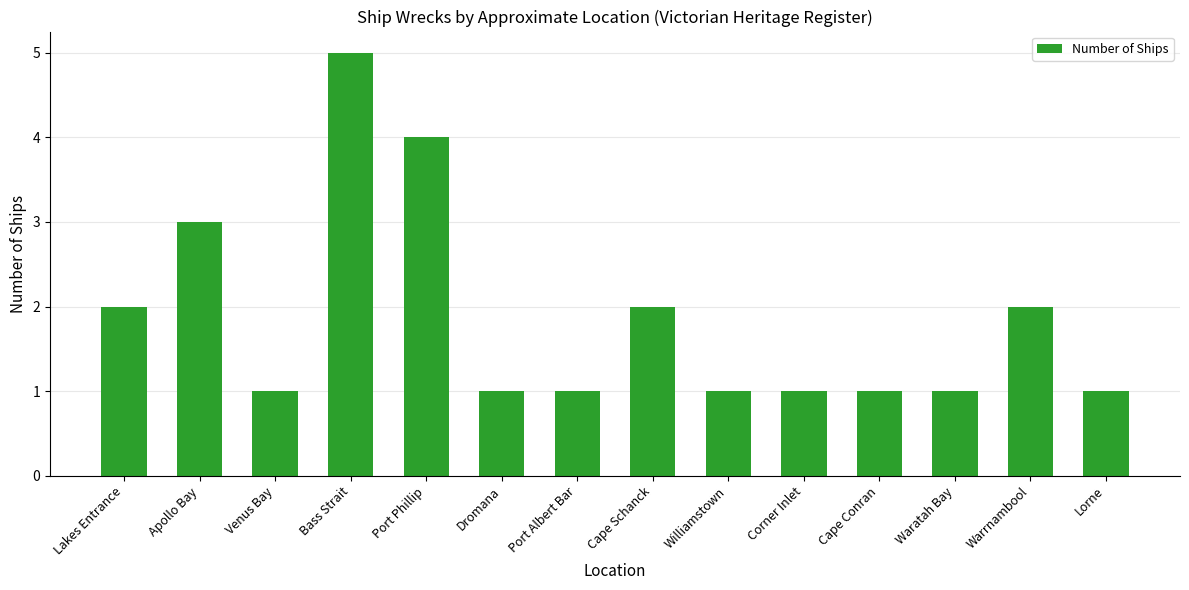

What is the difference between the second highest and minimum values?

3